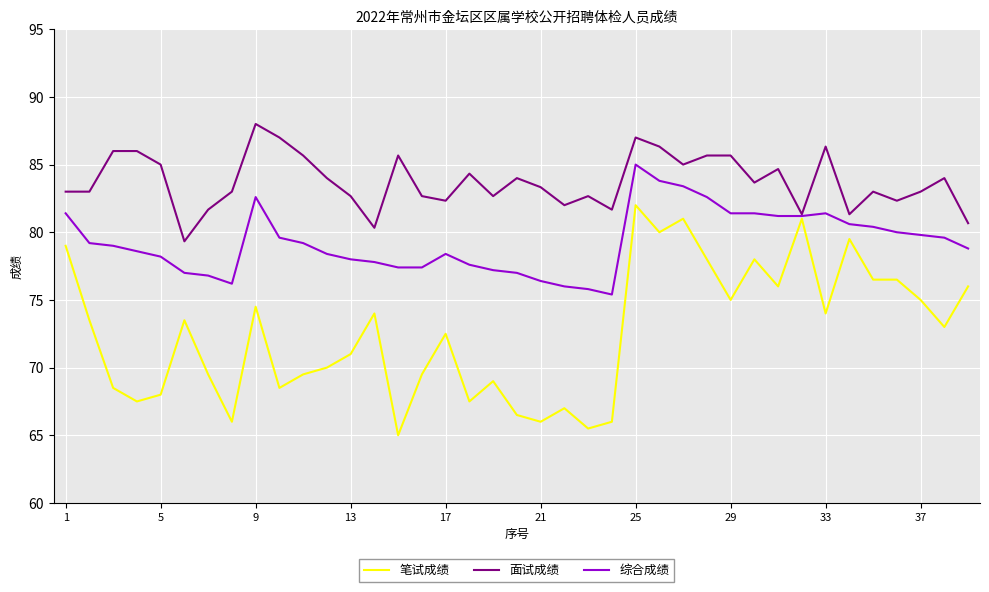

Reading right to left, extract all data points from this chart.

笔试成绩: 76.0	73.0	75.0	76.5	76.5	79.5	74.0	81.0	76.0	78.0	75.0	78.0	81.0	80.0	82.0	66.0	65.5	67.0	66.0	66.5	69.0	67.5	72.5	69.5	65.0	74.0	71.0	70.0	69.5	68.5	74.5	66.0	69.5	73.5	68.0	67.5	68.5	73.5	79.0
面试成绩: 80.7	84.0	83.0	82.3	83.0	81.3	86.3	81.3	84.7	83.7	85.7	85.7	85.0	86.3	87.0	81.7	82.7	82.0	83.3	84.0	82.7	84.3	82.3	82.7	85.7	80.3	82.7	84.0	85.7	87.0	88.0	83.0	81.7	79.3	85.0	86.0	86.0	83.0	83.0
综合成绩: 78.8	79.6	79.8	80.0	80.4	80.6	81.4	81.2	81.2	81.4	81.4	82.6	83.4	83.8	85.0	75.4	75.8	76.0	76.4	77.0	77.2	77.6	78.4	77.4	77.4	77.8	78.0	78.4	79.2	79.6	82.6	76.2	76.8	77.0	78.2	78.6	79.0	79.2	81.4